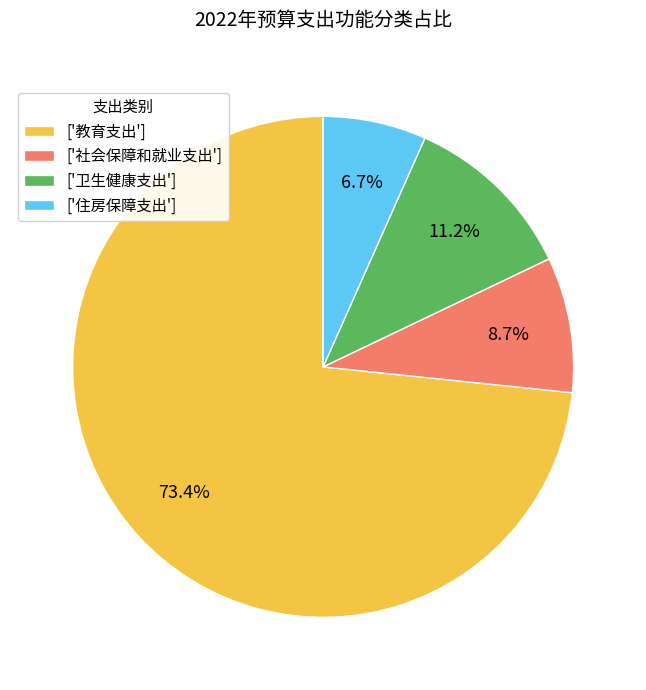

How much of the chart is everything except ['社会保障和就业支出']?

91.3%